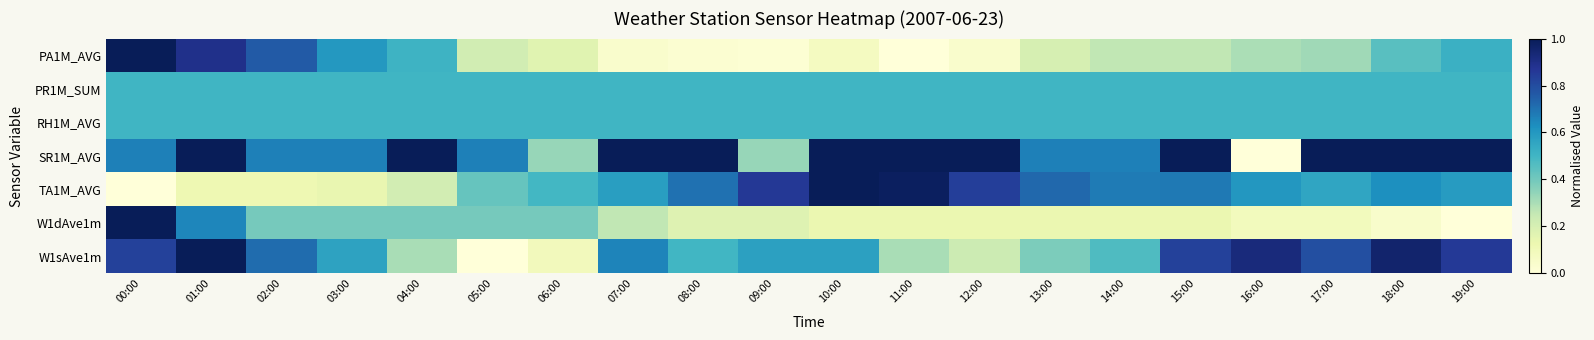

Which series has the largest total across all categories?

SR1M_AVG